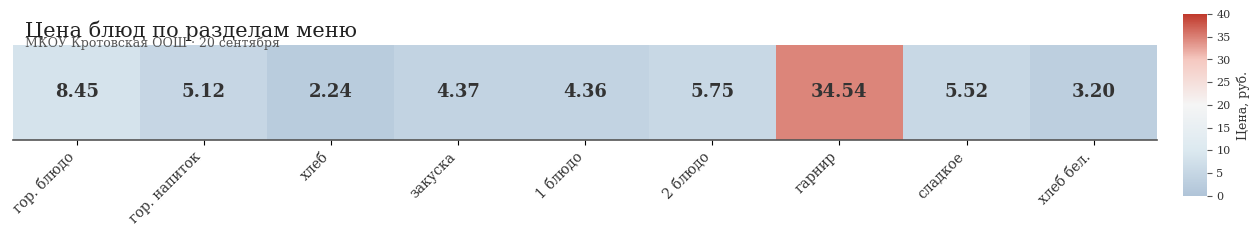

What is the difference between the values at 2 блюдо and гор. блюдо?

2.7